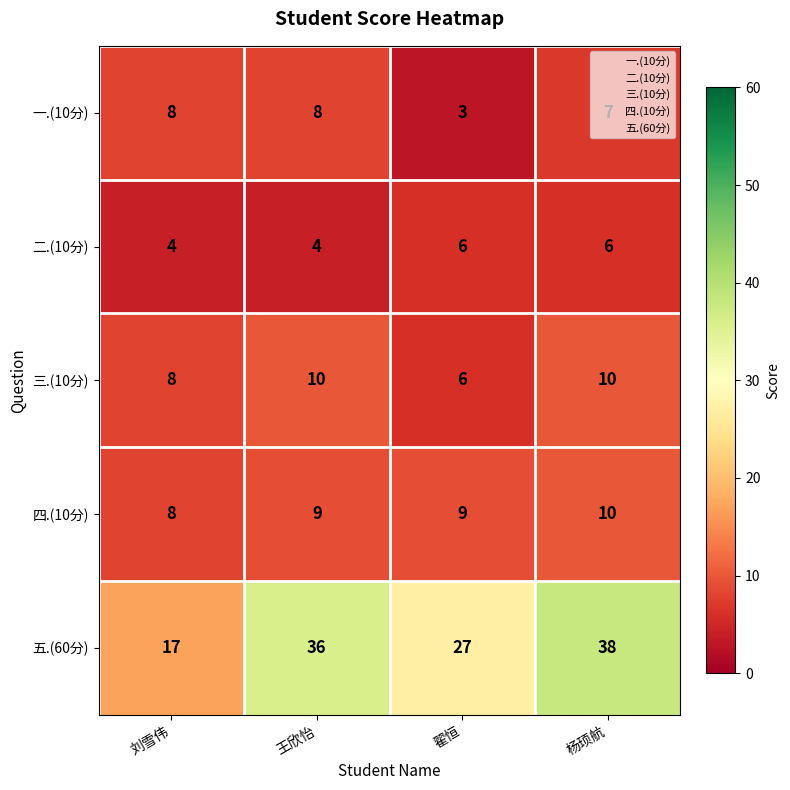

What is the average value of the 四.(10分) series?

9